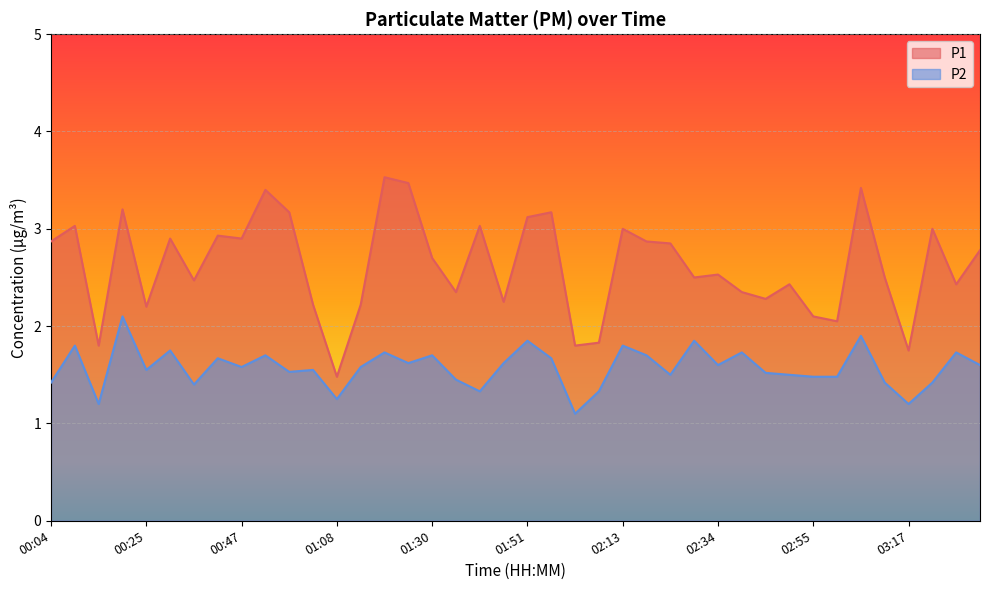

The value of P1 at 00:36 is 1.0. True or false?

False